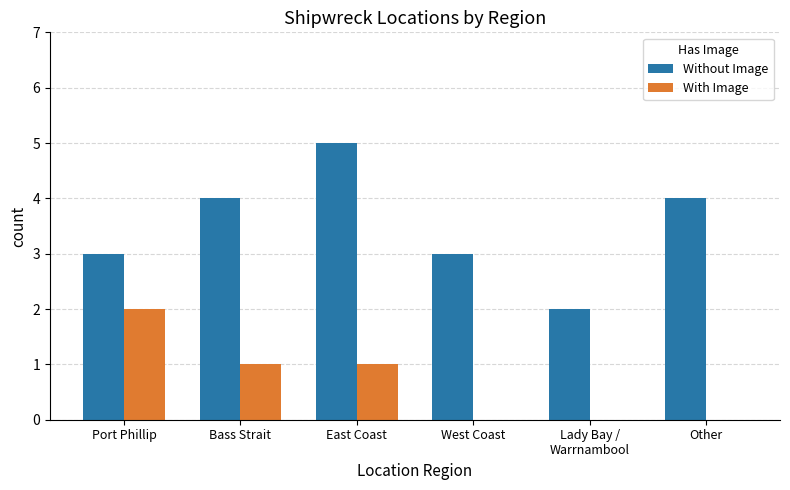

What value does the Without Image series have at Bass Strait?

4